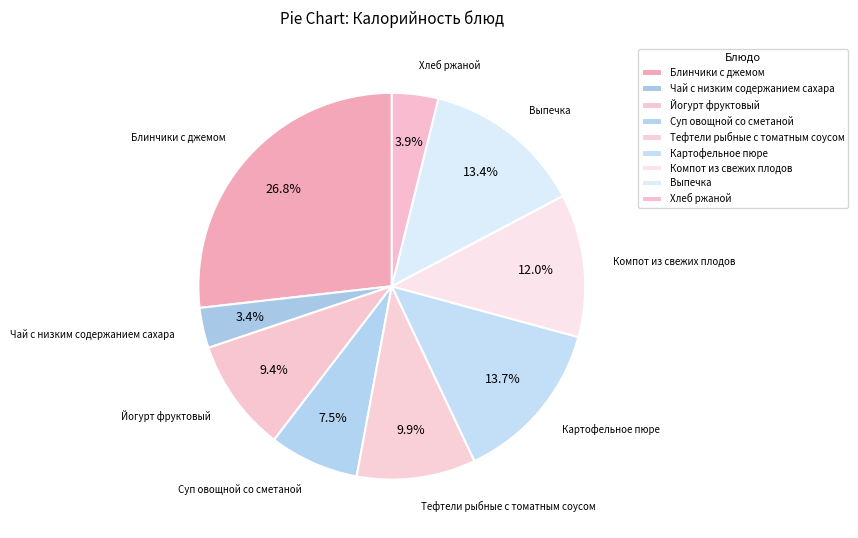

To the nearest percent, what is the average slice percentage?

11%